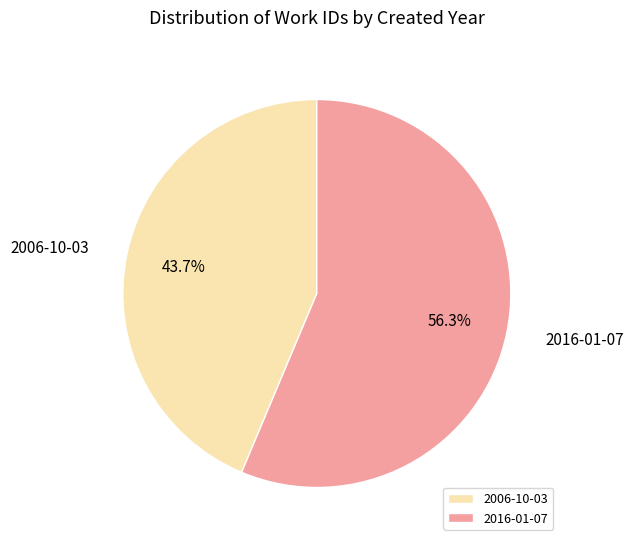

True or false: 2016-01-07 accounts for 56% of the total.

True